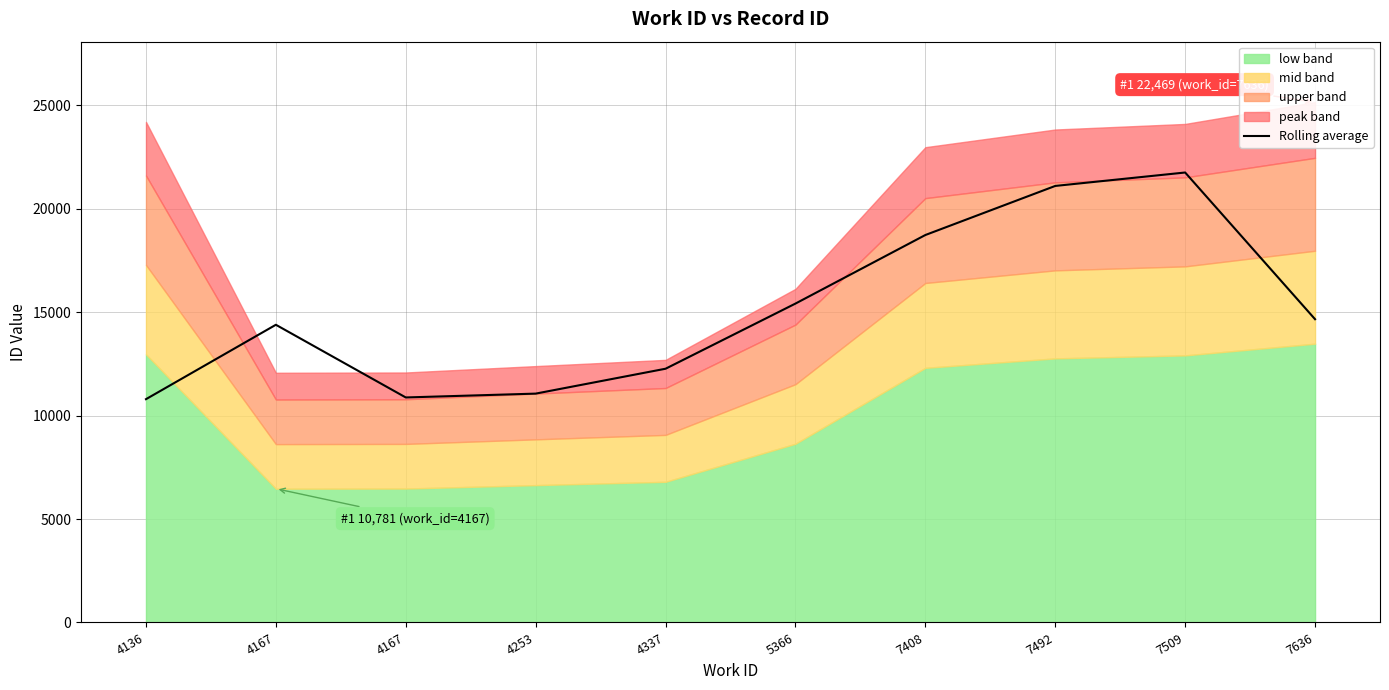

How many data points are above 14664?

5